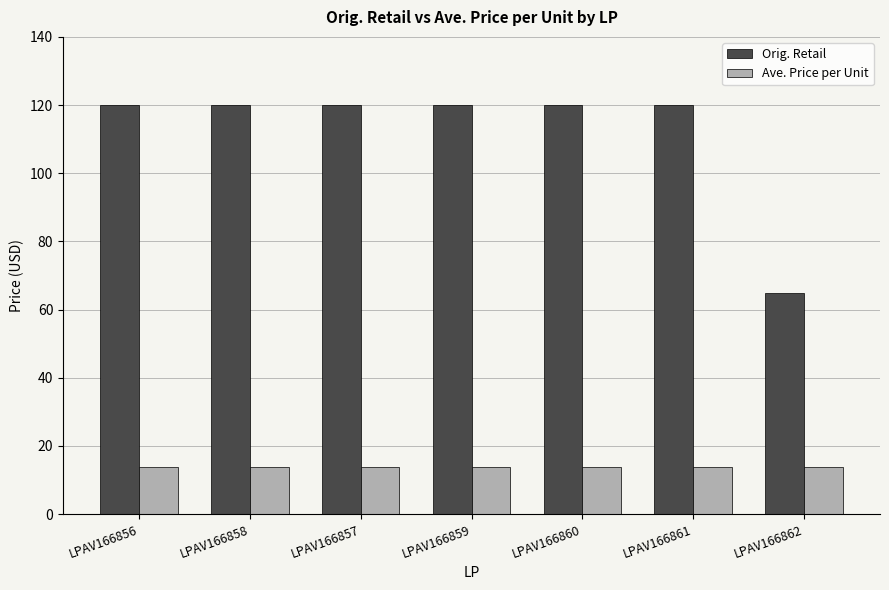

Where does the Orig. Retail series first go above 119?

LPAV166856